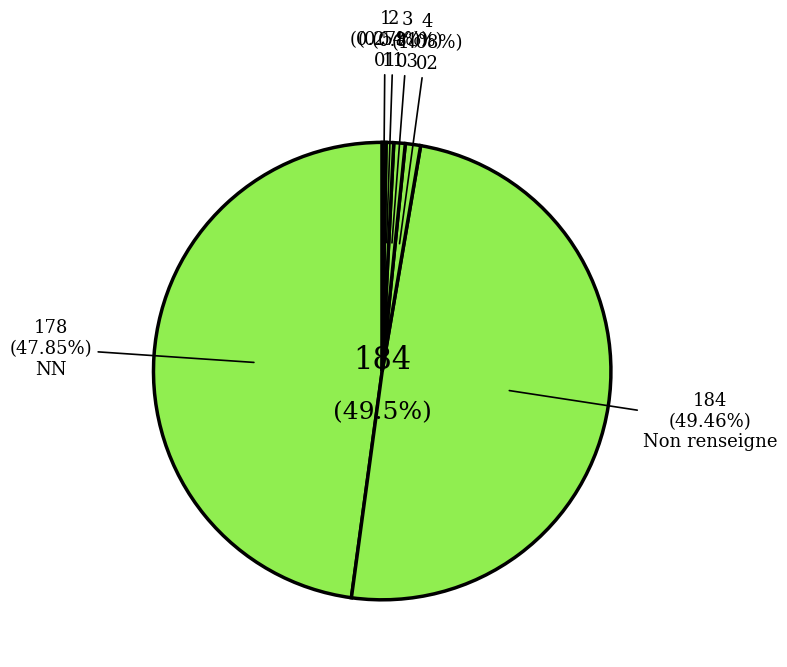

To the nearest percent, what percentage of the pie is ?

49%